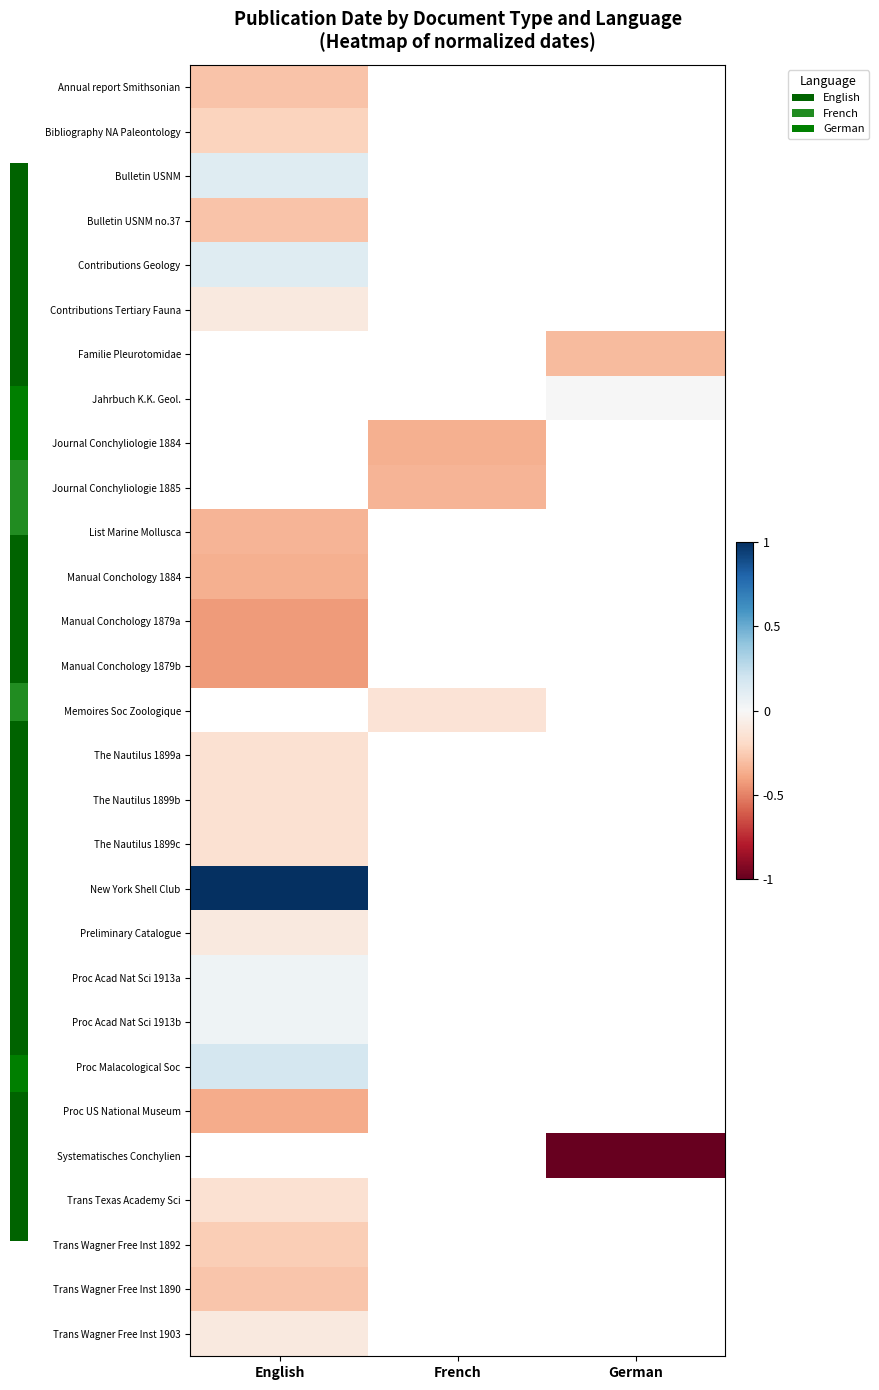

At how many categories does at least one series exceed 0?

1